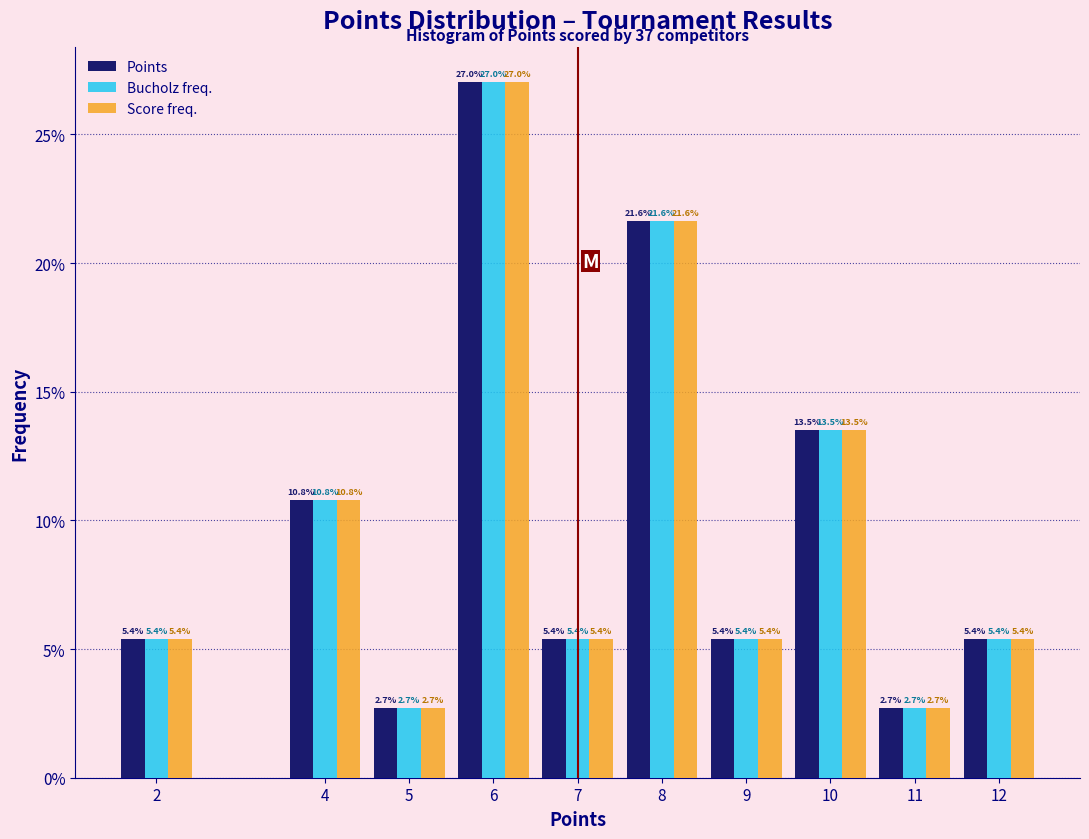

Reading left to right, transcribe all the data shown in this chart.

Points: 5.4	10.8	2.7	27.0	5.4	21.6	5.4	13.5	2.7	5.4
Bucholz freq.: 5.4	10.8	2.7	27.0	5.4	21.6	5.4	13.5	2.7	5.4
Score freq.: 5.4	10.8	2.7	27.0	5.4	21.6	5.4	13.5	2.7	5.4